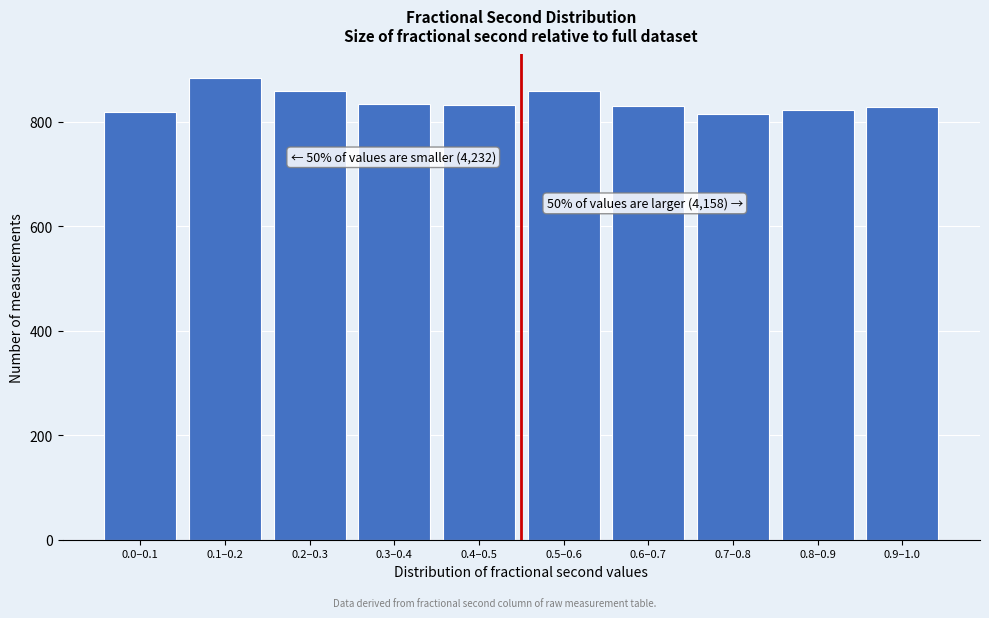

What is the smallest value displayed?

816